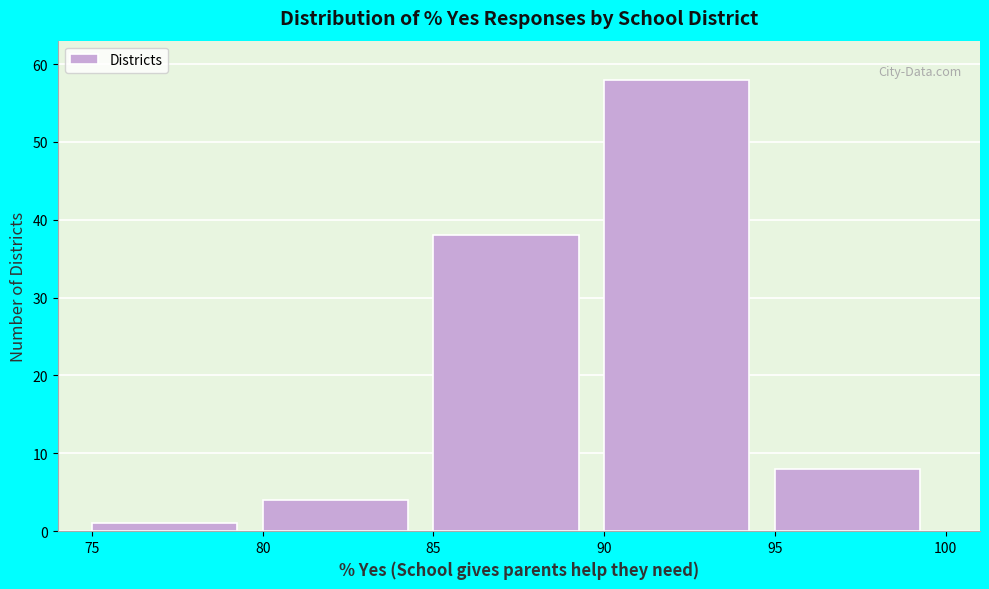

What is the height of the bar covering 80 to 85 on the x-axis? The values are not printed on the chart, so give them approximately, as read against the axis.

4